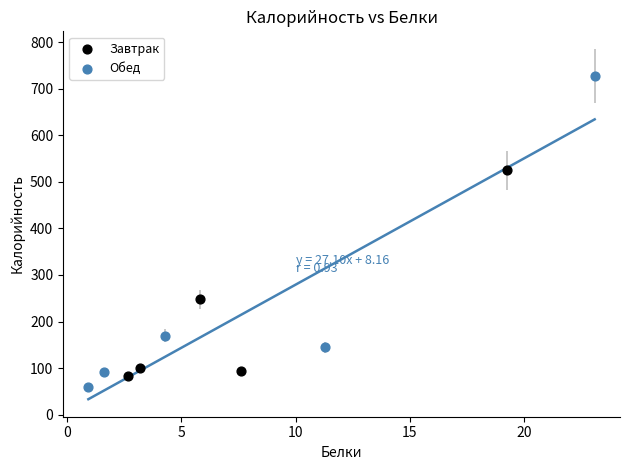

Which series has the largest Y range (max minus min)?

Обед